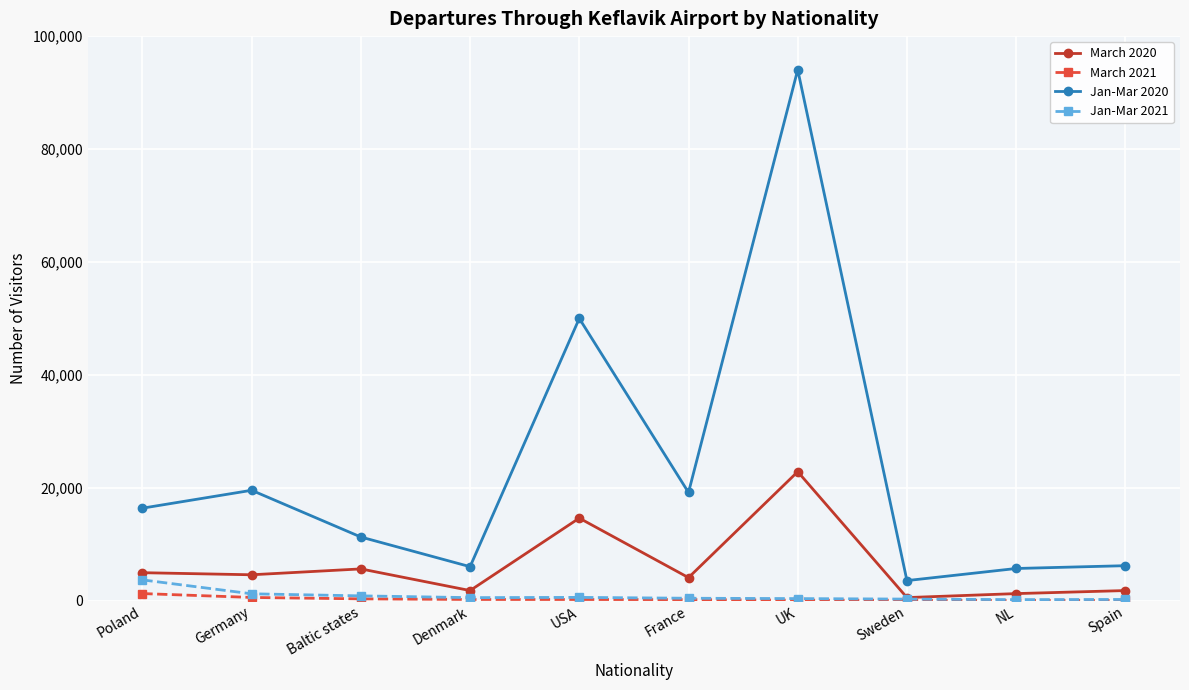

What is the difference between the Jan-Mar 2020 values at Denmark and USA?

43958